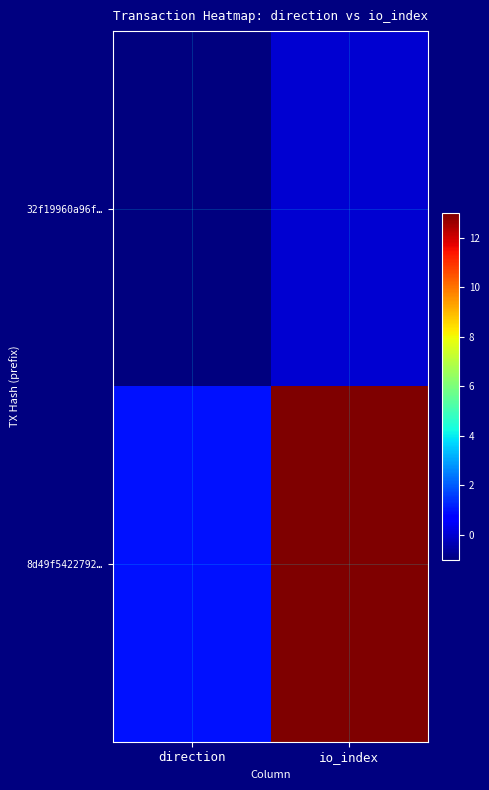

Which label corresponds to the largest value in the chart?

io_index